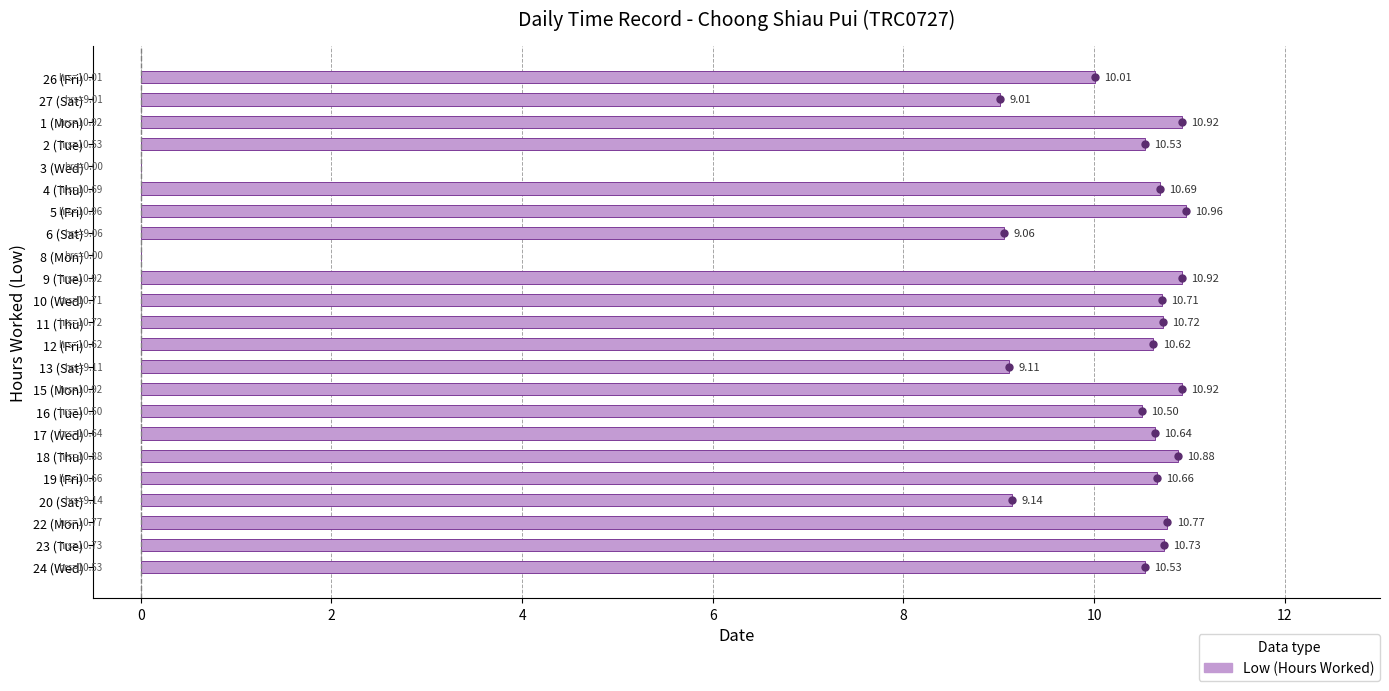

What is the sum of the values at 27 (Sat) and 5 (Fri)?

20.0